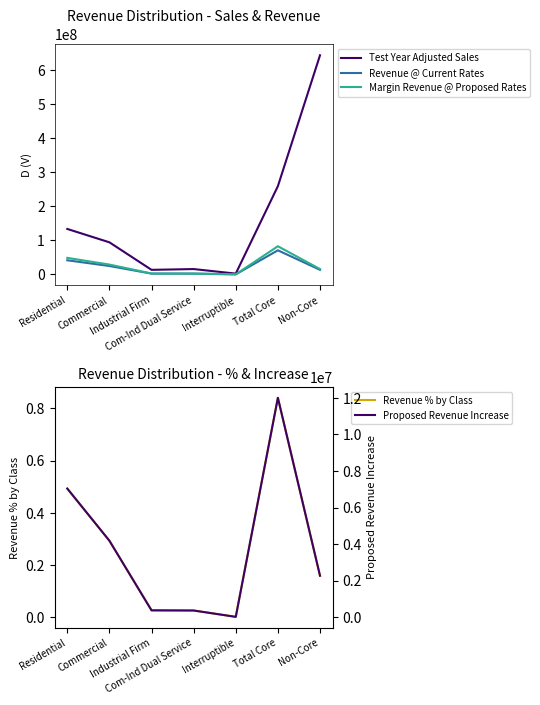

Is this an area chart (filled region under the line)?

No